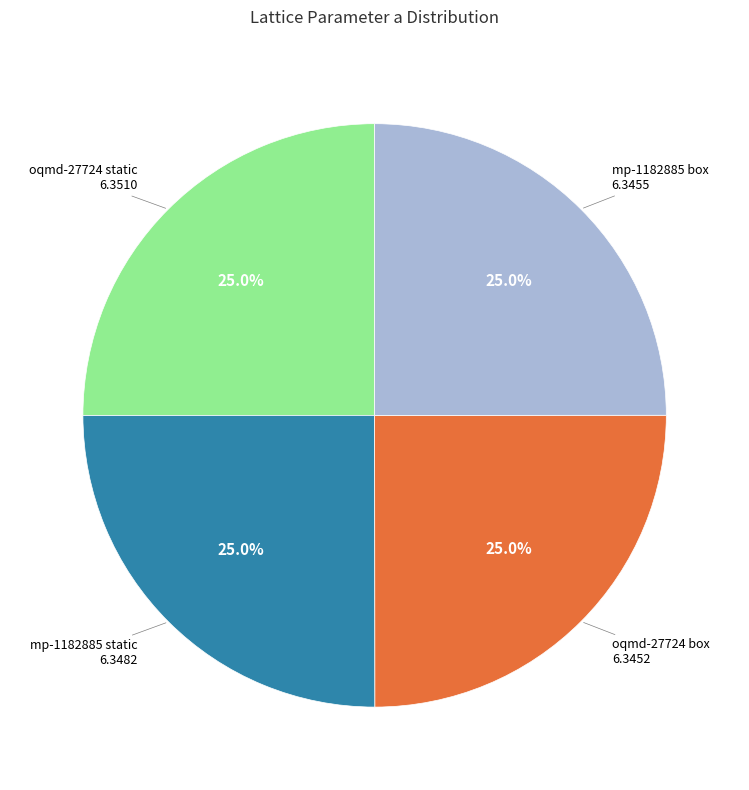

How many segments does this pie chart have?

4